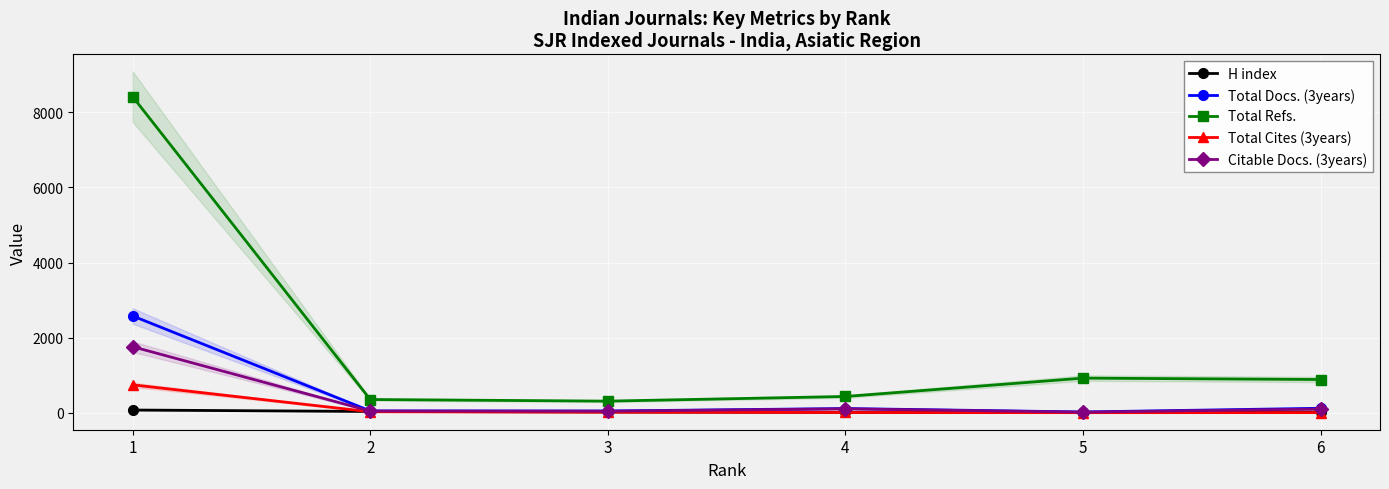

Between 1 and 5, which series saw the biggest shift?

Total Refs.